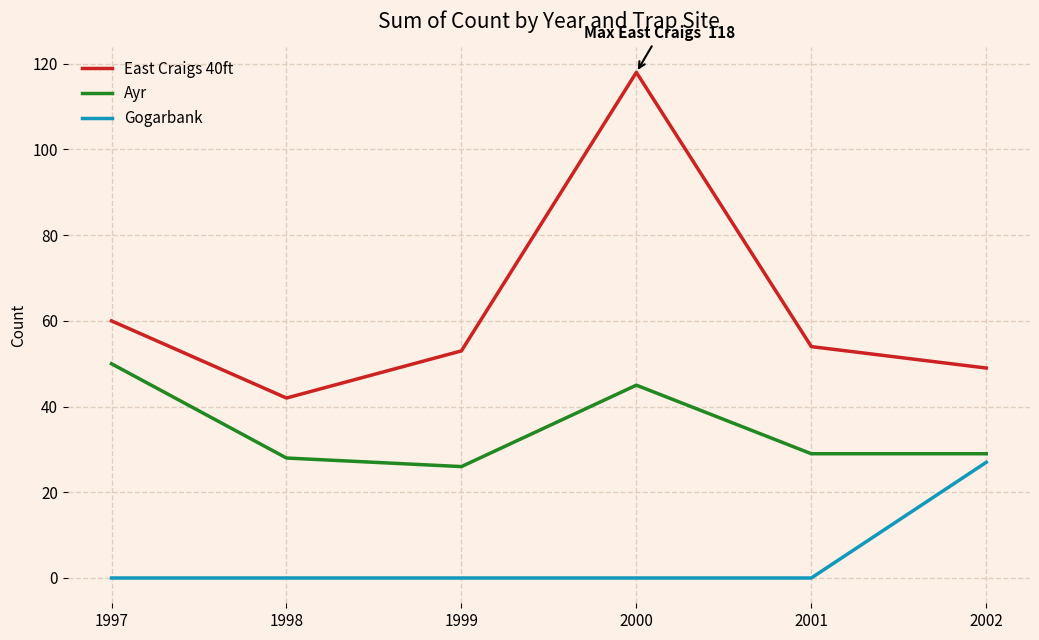

Which category has the highest value in the East Craigs 40ft series?

2000